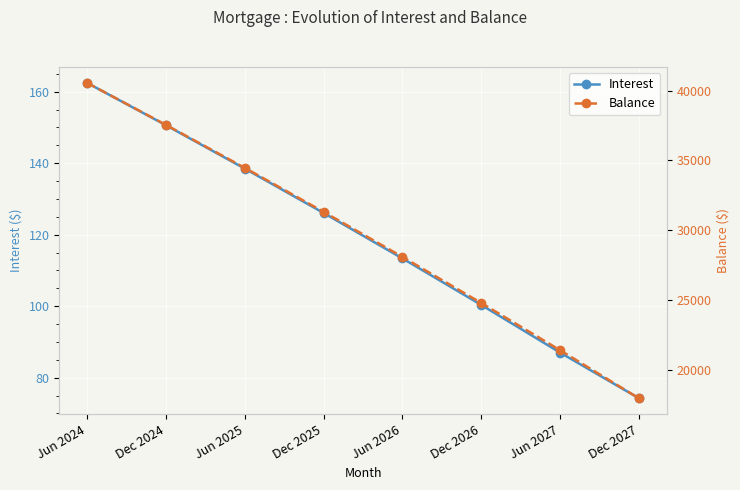

What is the greatest value displayed?

40556.0